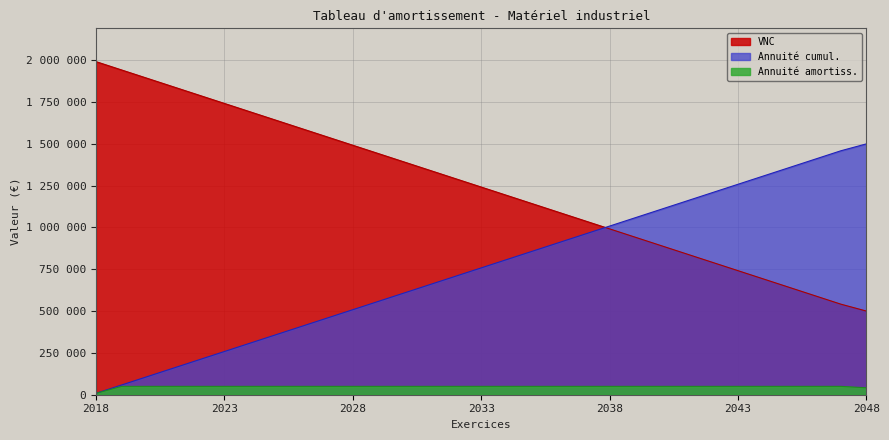

Is it true that Annuité cumul. equals 396289.2 at 2046?

False